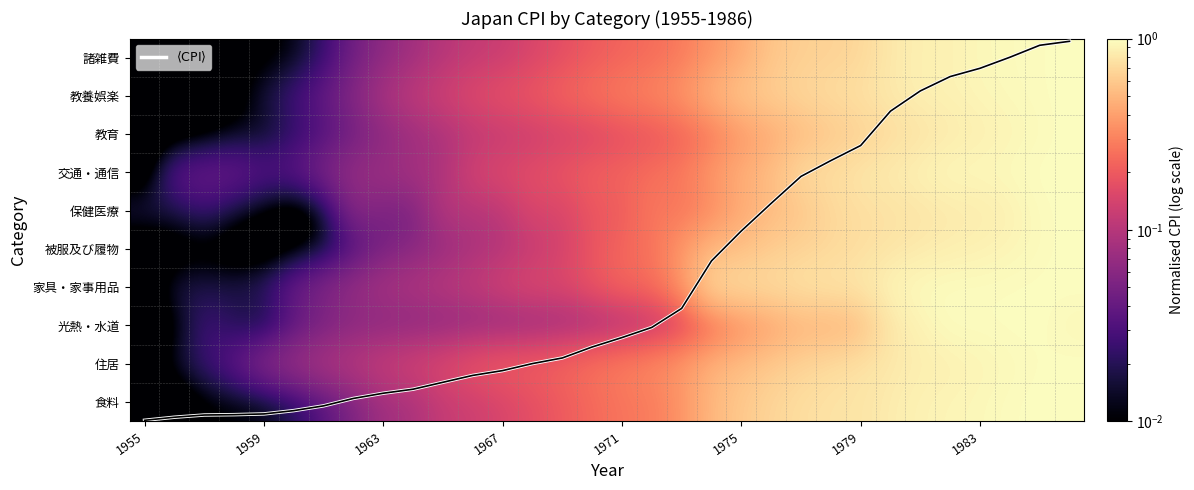

What is the difference between the maximum and minimum values in the $\langle \mathrm{CPI} \rangle$ series?

9.9